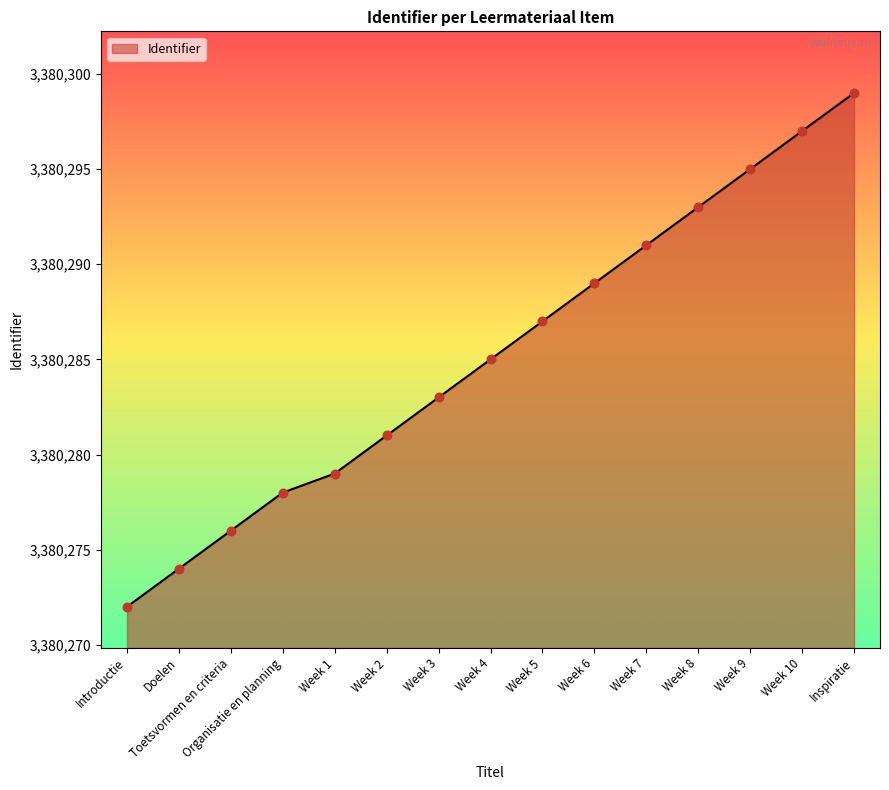

Approximately how many times larger is the value at Week 1 compared to Week 10?

1.0